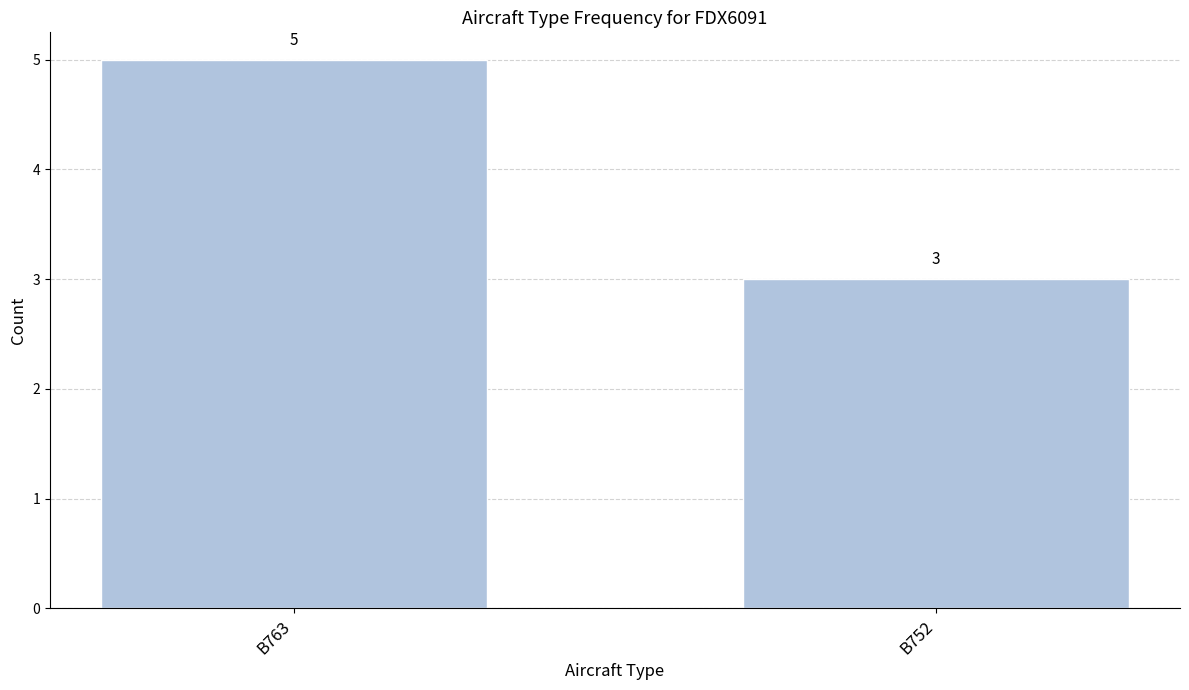

Reading right to left, list all the values displayed in this chart.

B752=3	B763=5